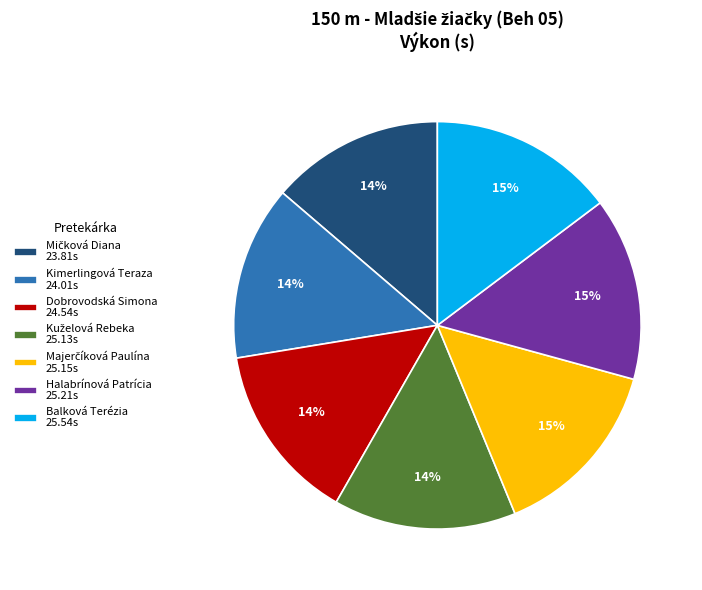

To the nearest percent, what portion does Dobrovodská Simona 24.54s represent?

14%